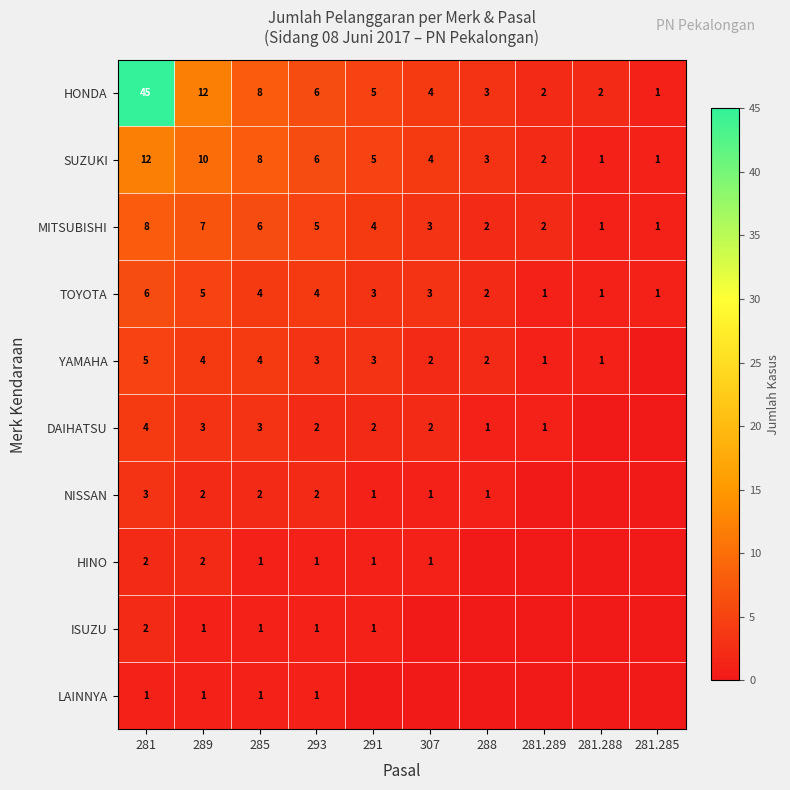

What is the approximate value of MITSUBISHI at 289?

7